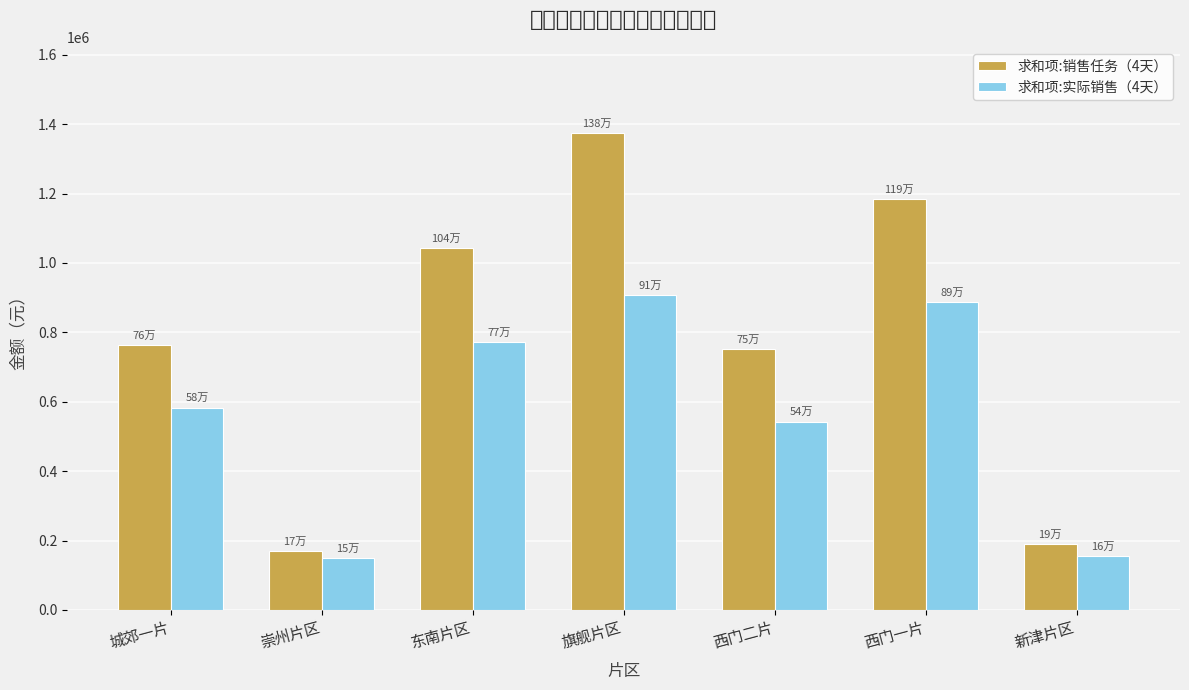

At how many categories does at least one series exceed 979927?

3